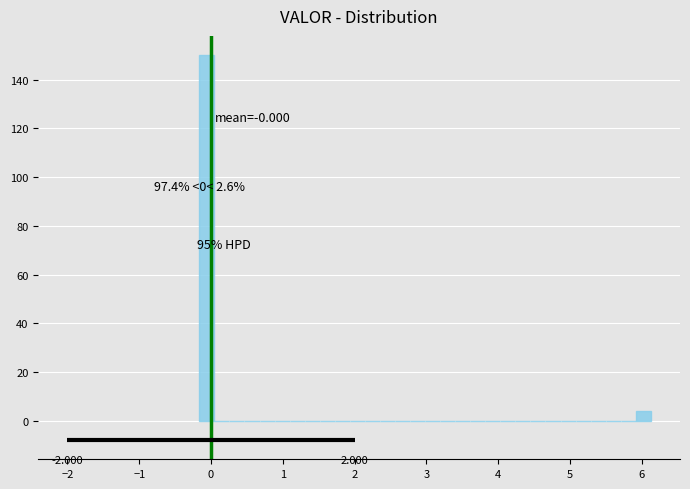

Read against the x-axis, roughly where is the centre of the tallest bar?

-0.1